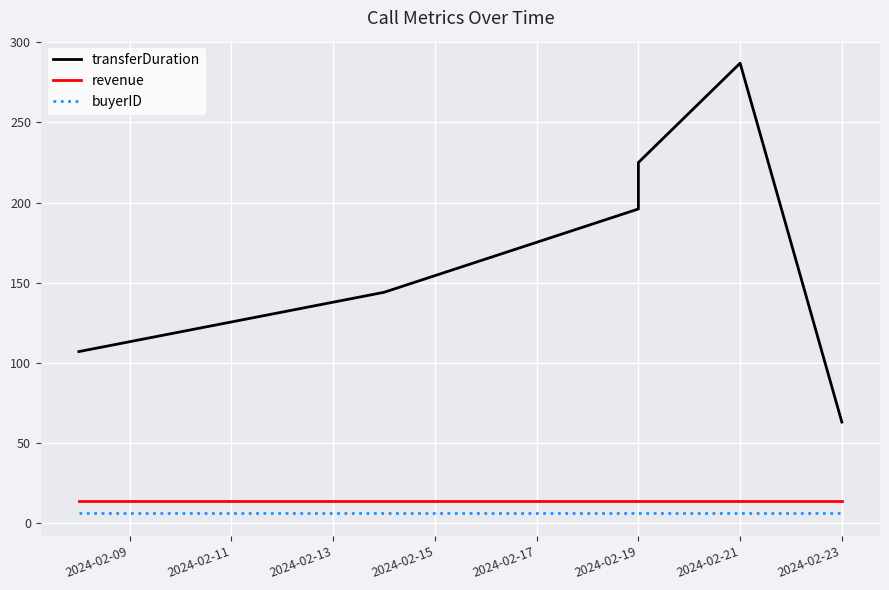

Which series changed the most between 2024-02-13 and 2024-02-15?

transferDuration